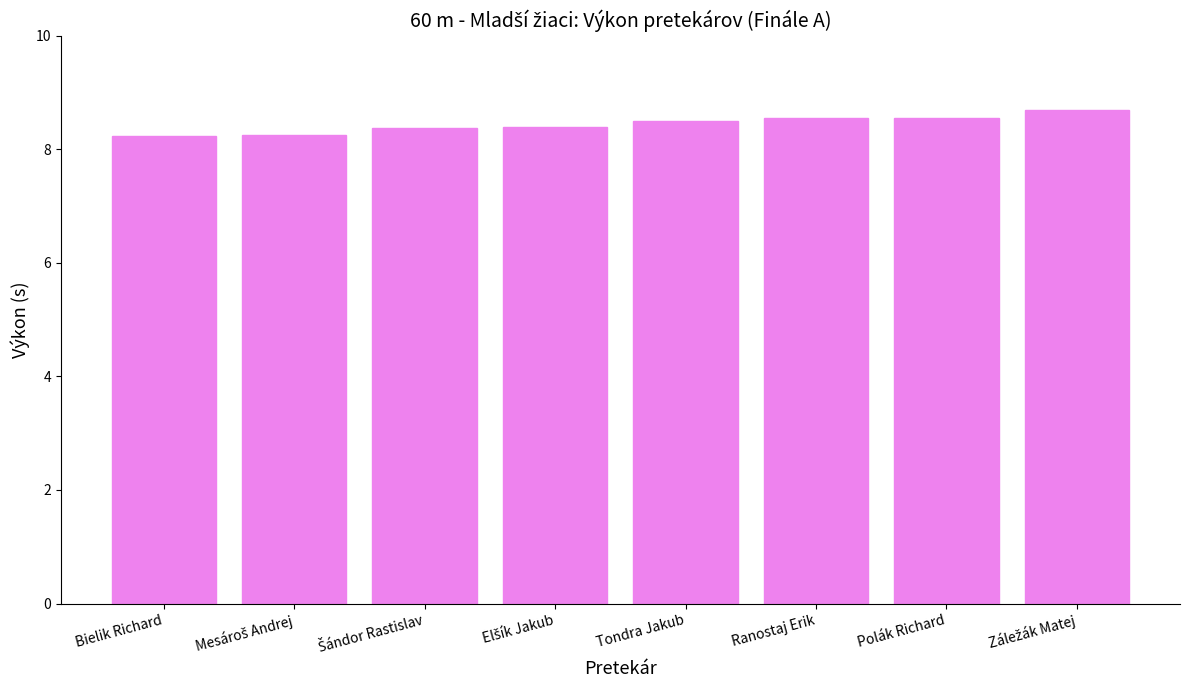

What is the minimum value shown in the chart?

8.2